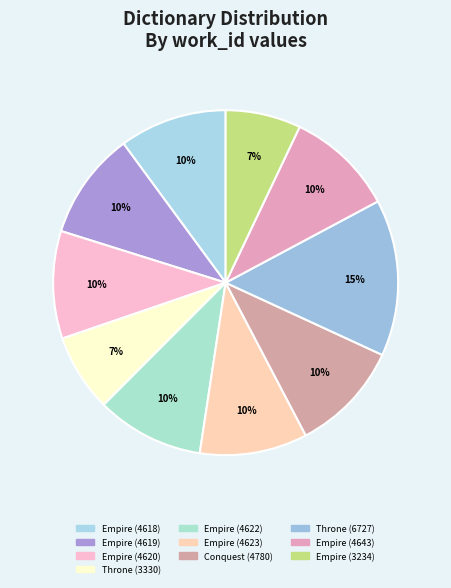

The Conquest (4780) slice represents 10% of the pie. True or false?

True